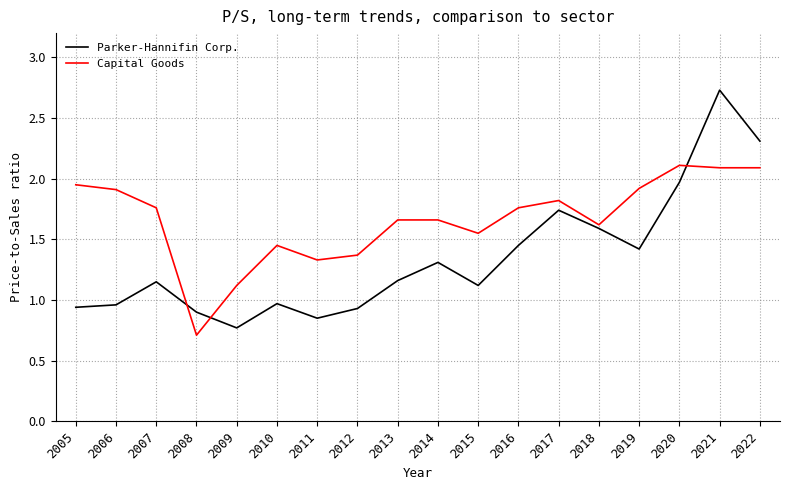

How many intersections are there between Capital Goods and Parker-Hannifin Corp.?

3